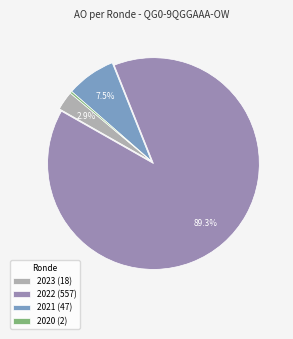

Rank the categories by value from highest to lowest.

2022 (557), 2021 (47), 2023 (18), 2020 (2)